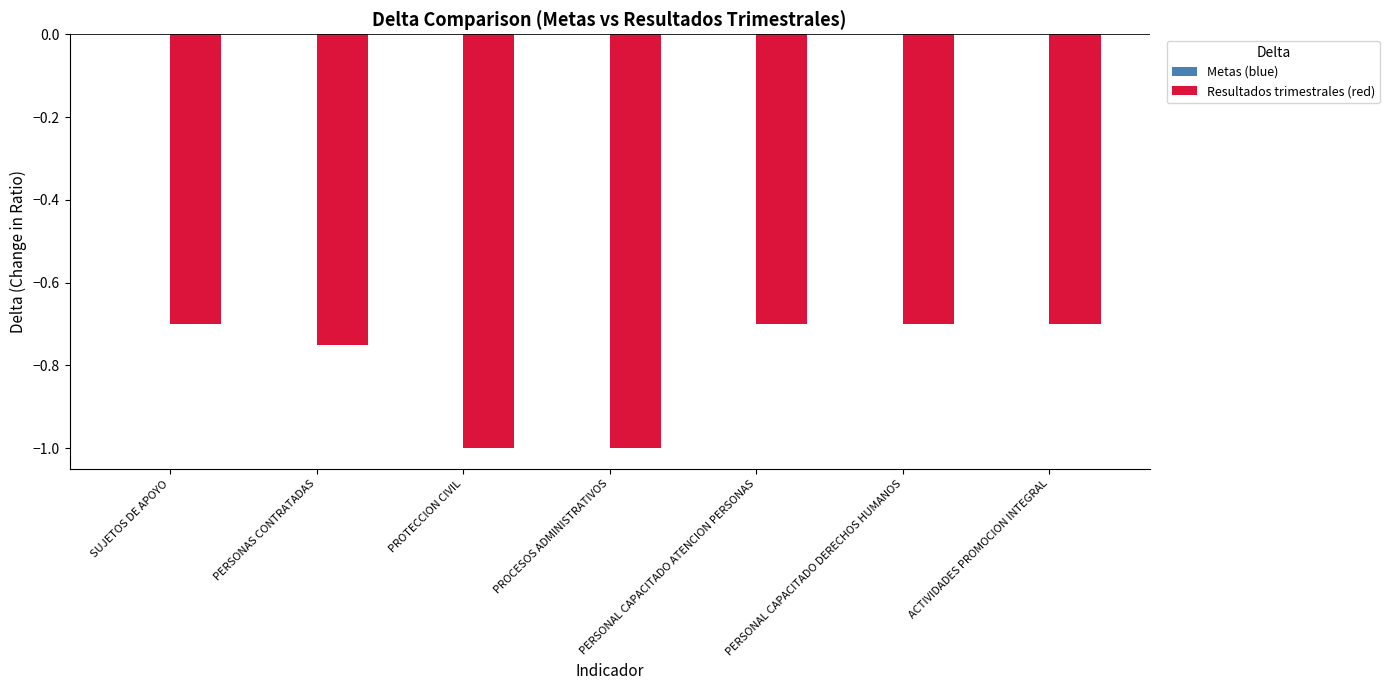

Which has a higher value, PERSONAS CONTRATADAS or PERSONAL CAPACITADO DERECHOS HUMANOS?

PERSONAL CAPACITADO DERECHOS HUMANOS